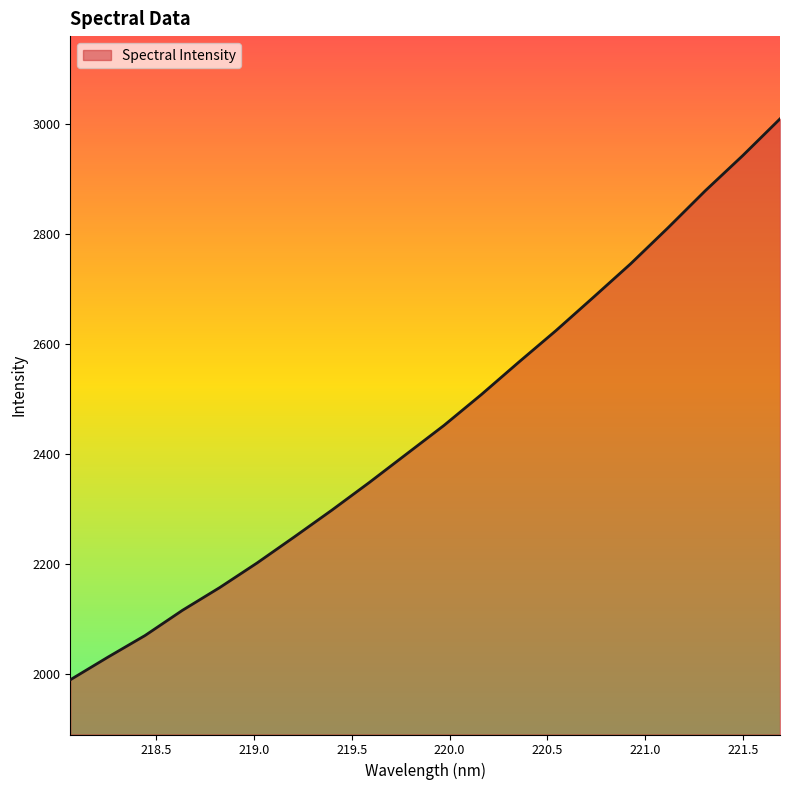

What is the smallest value displayed?

1989.9